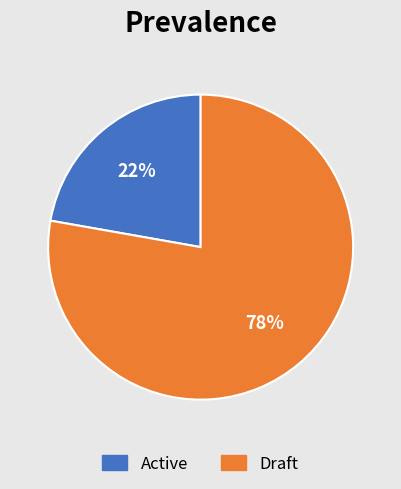

How many segments does this pie chart have?

2